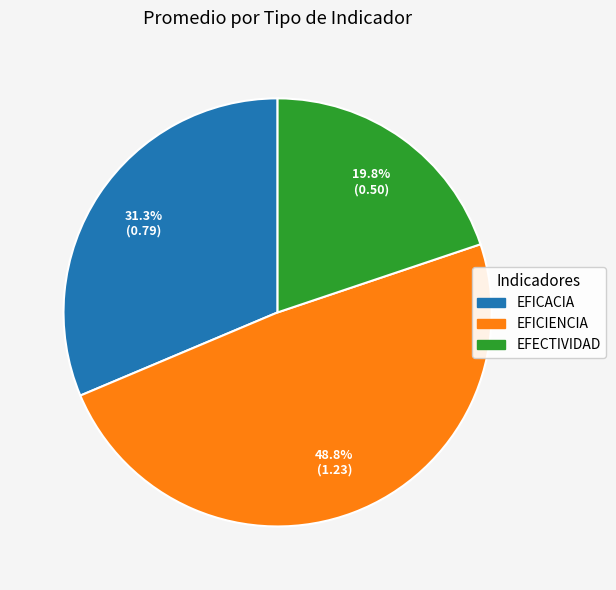

True or false: EFECTIVIDAD accounts for 20% of the total.

True